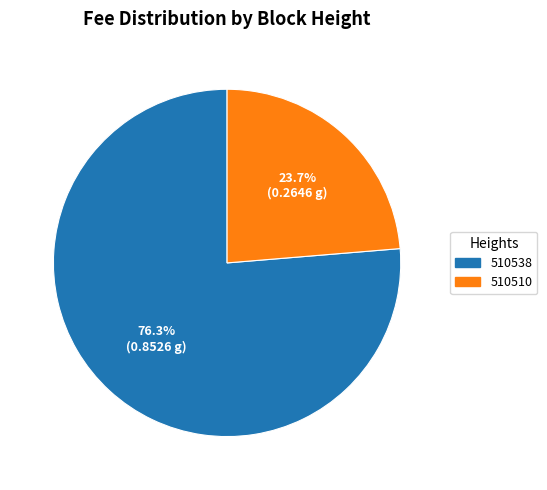

Which slice is the largest?

510538